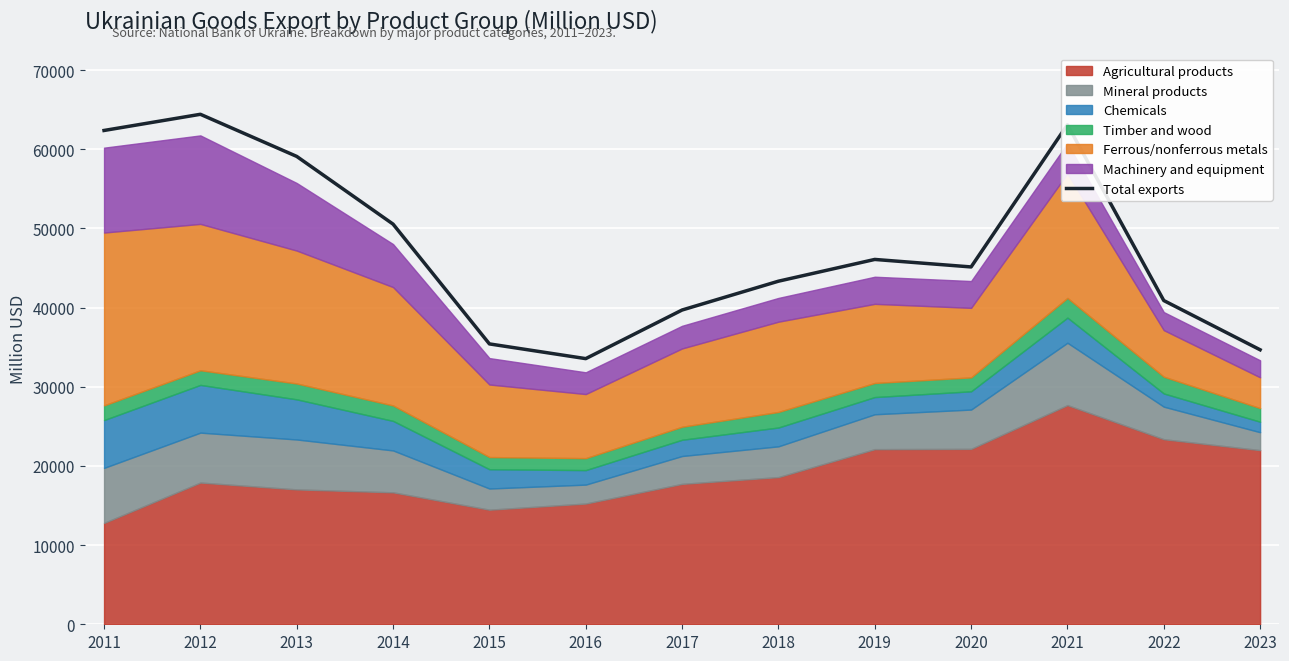

Reading left to right, extract all data points from this chart.

62383	64427	59106	50552	35420	33560	39701	43341	46091	45143	63113	40899	34678